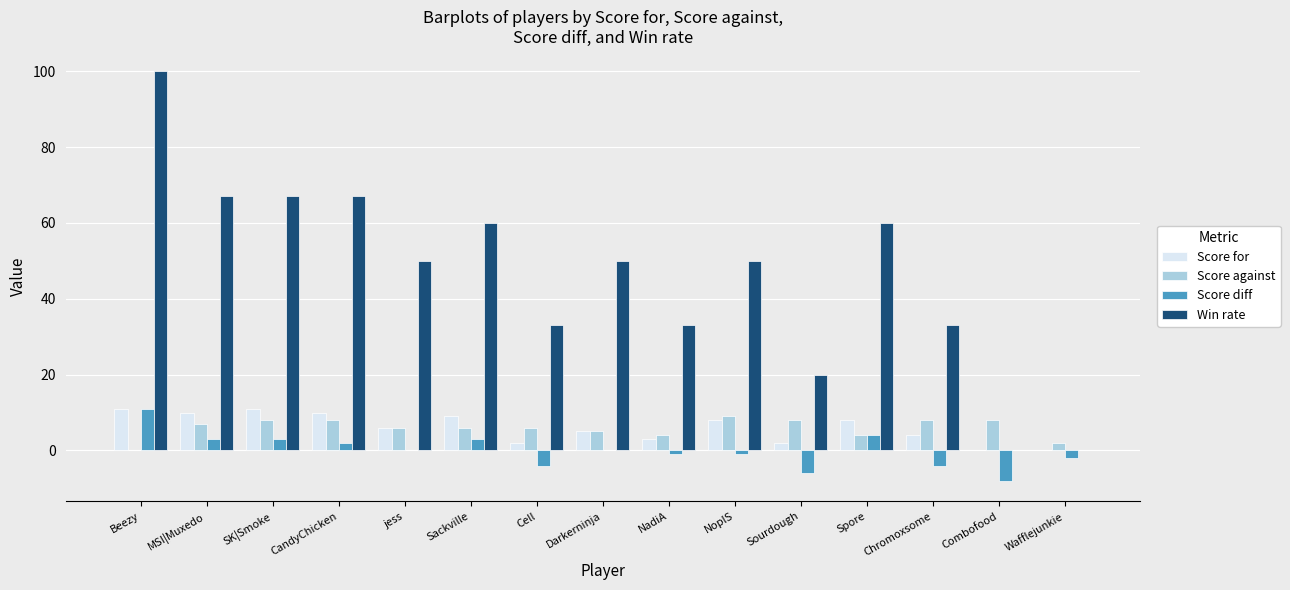

What is the maximum value shown in the chart?

100